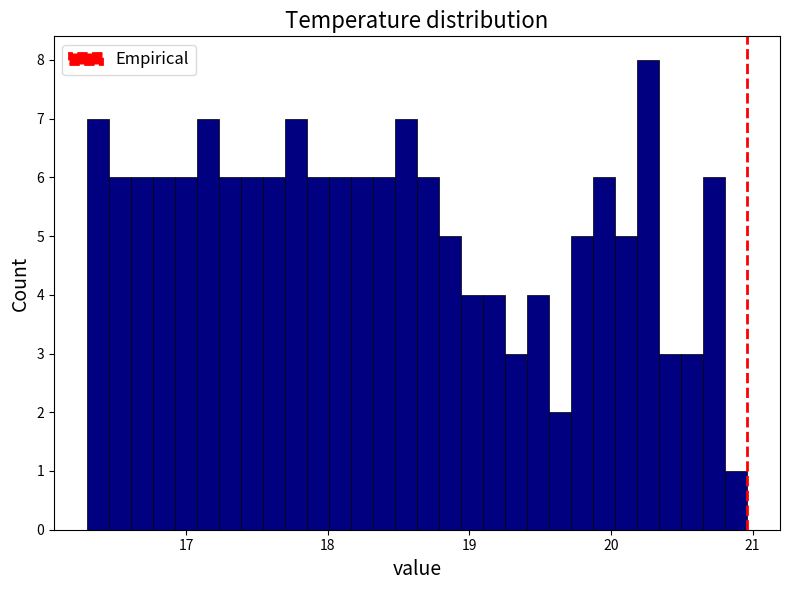

Read against the x-axis, roughly where is the centre of the tallest bar?

20.3